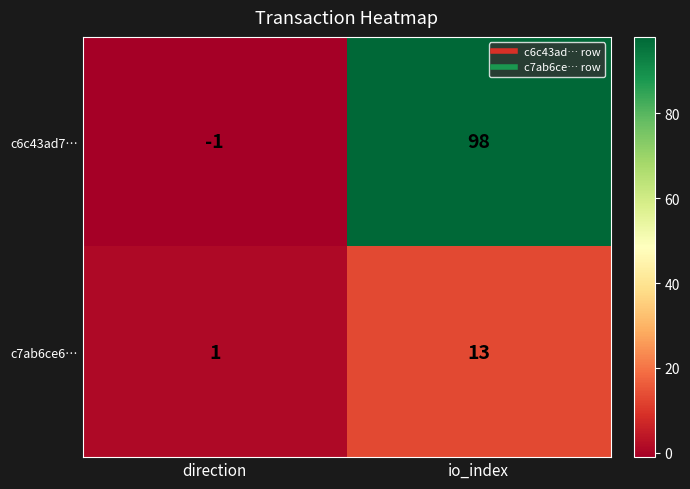

Is it true that c7ab6ce6… equals 0 at direction?

False